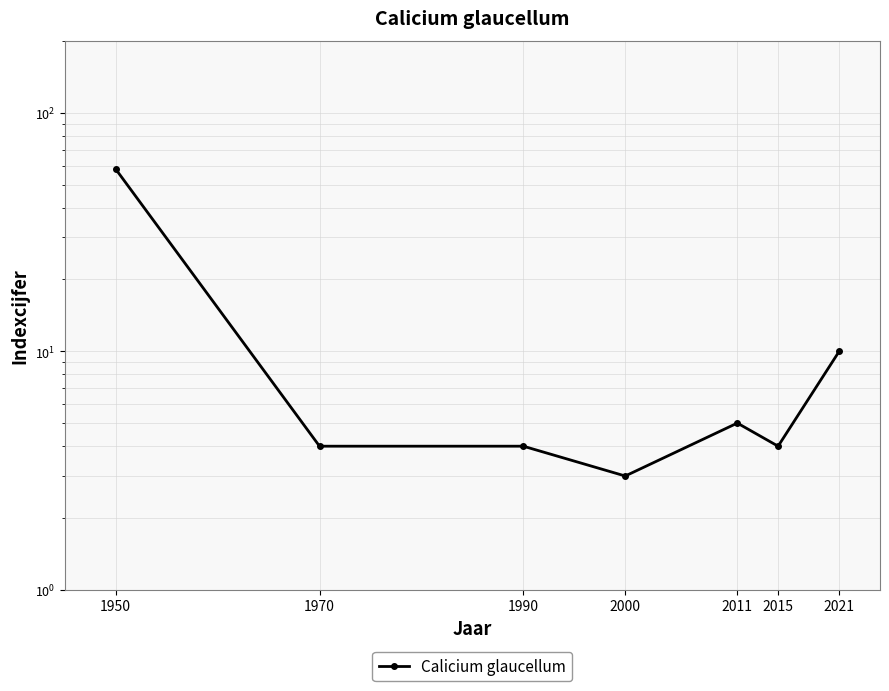

True or false: the data shows 1 at 2000.

False